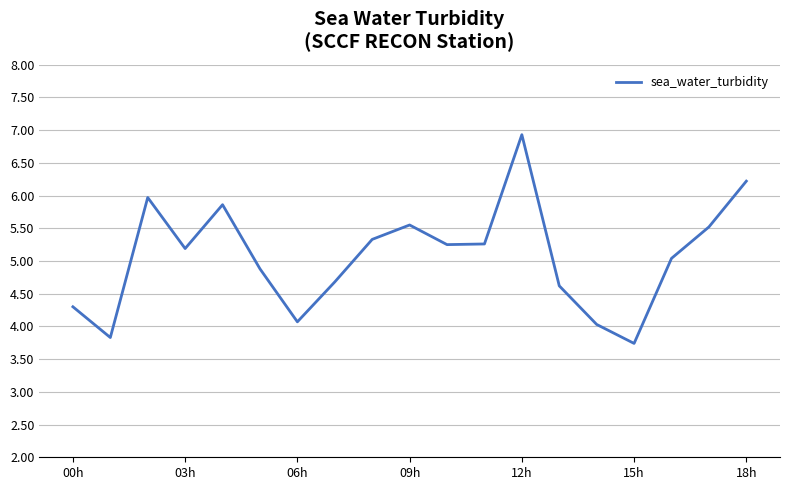

What is the minimum value shown in the chart?

3.7